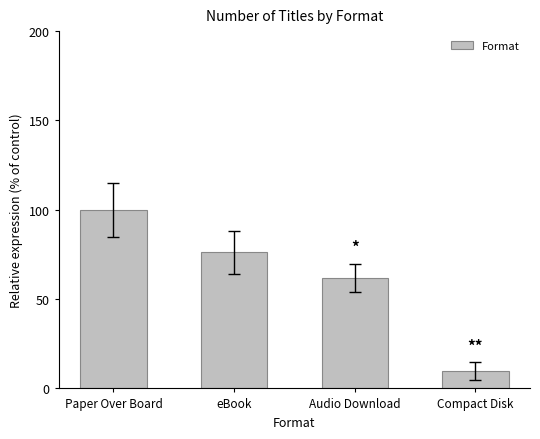

Reading left to right, what are all the values shown in this chart?

Paper Over Board=100.0	eBook=76.2	Audio Download=61.9	Compact Disk=9.5